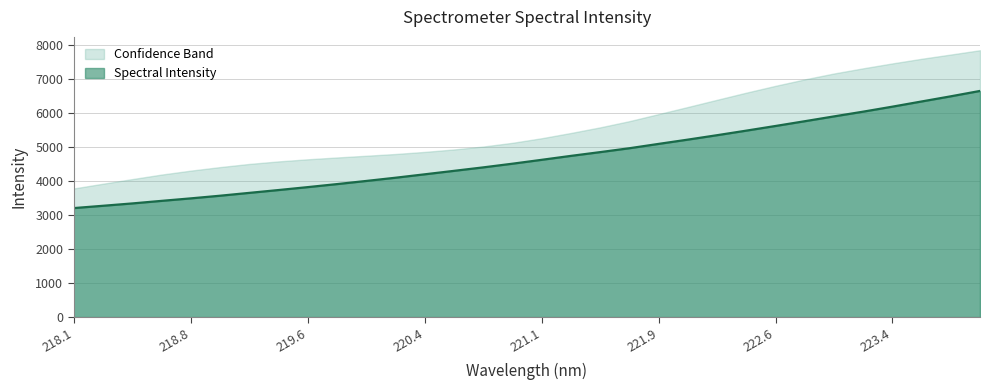

What is the value of the 7th point from the left?

3655.3